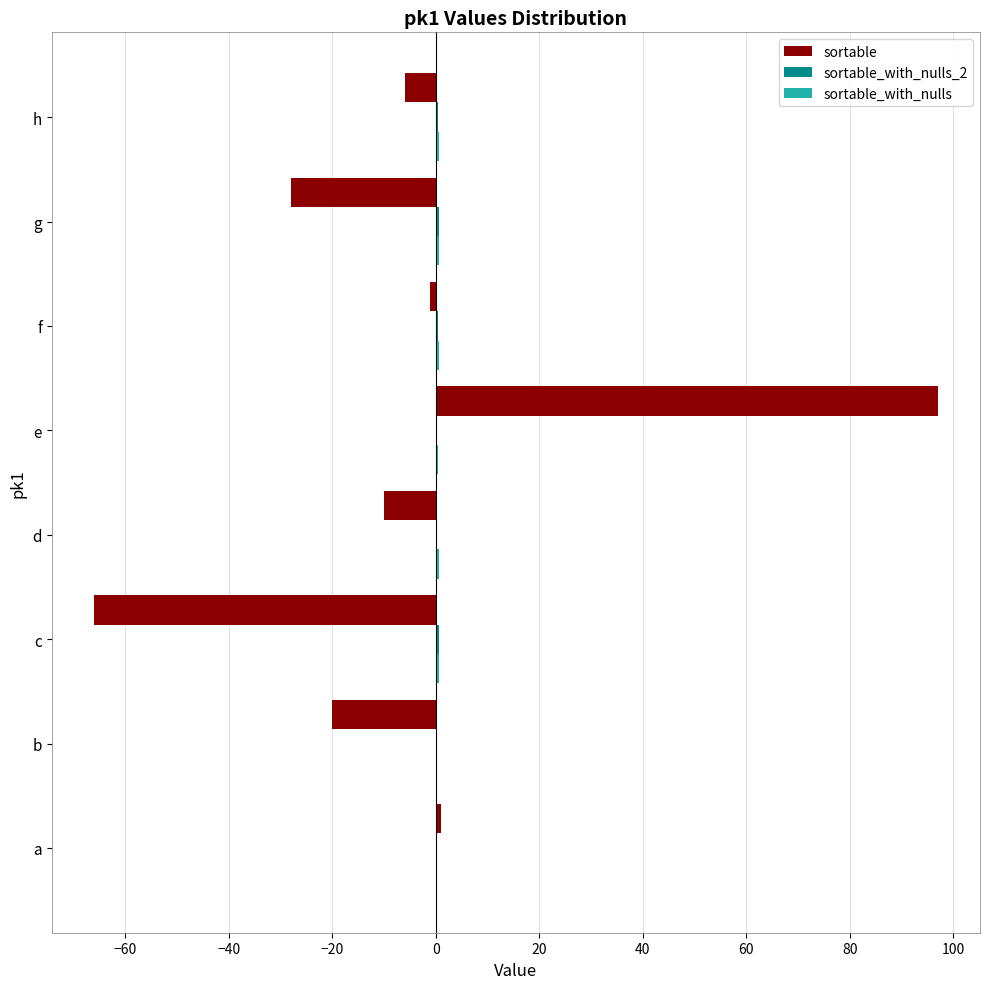

At which label does sortable reach its peak?

e